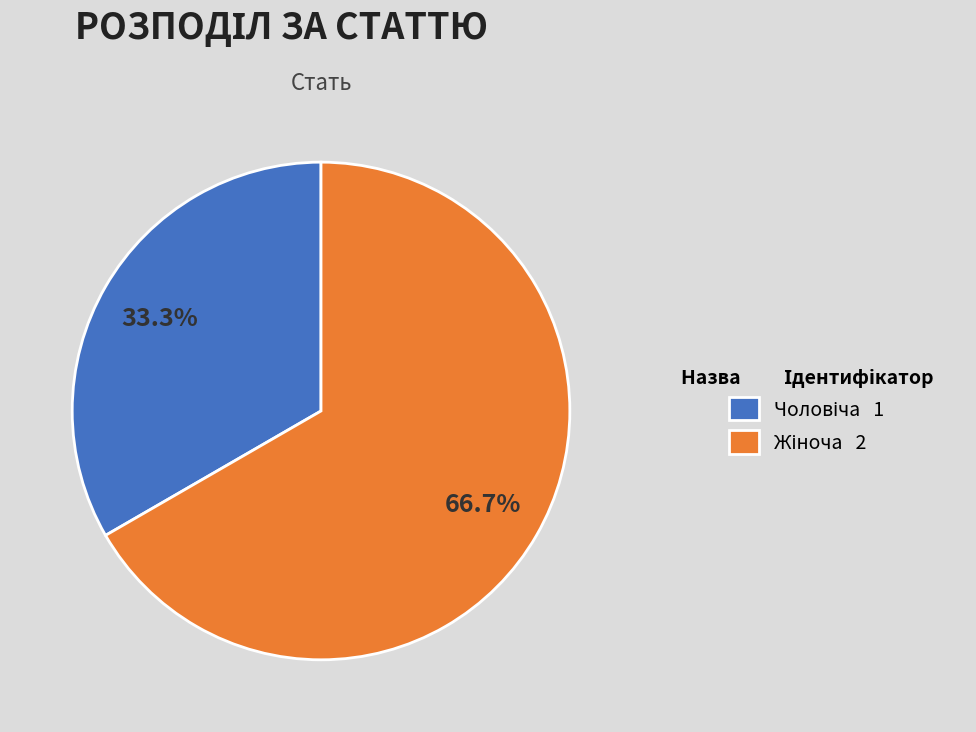

To the nearest percent, what is the average slice percentage?

50%